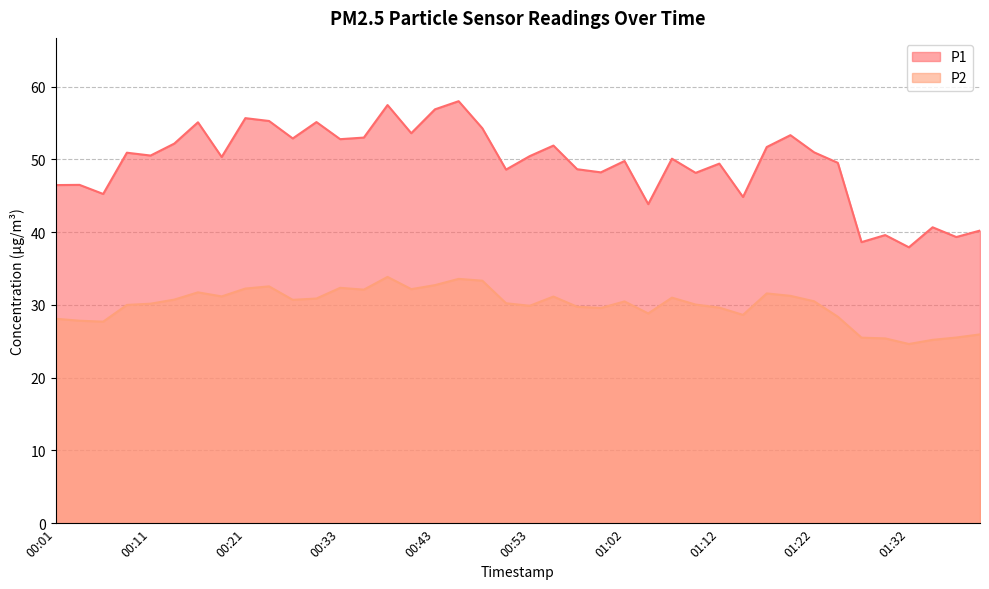

How many interior local valleys does the P2 series have?

10